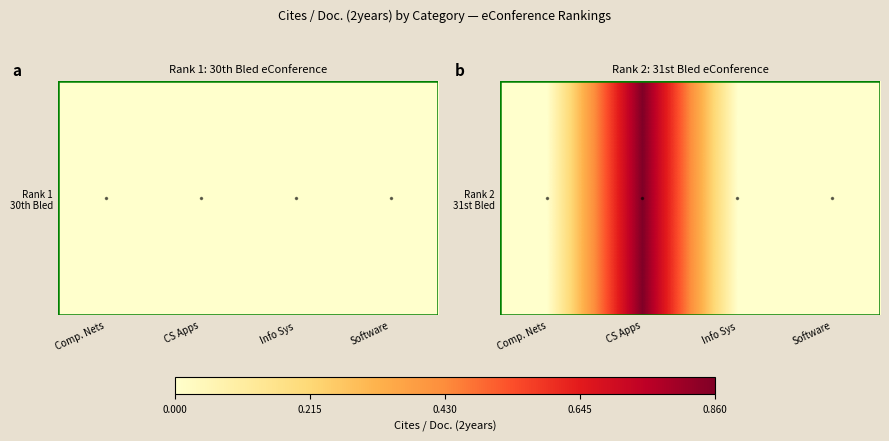

Reading right to left, transcribe all the data shown in this chart.

Software=0.0	Info Sys=0.0	CS Apps=0.9	Comp. Nets=0.0